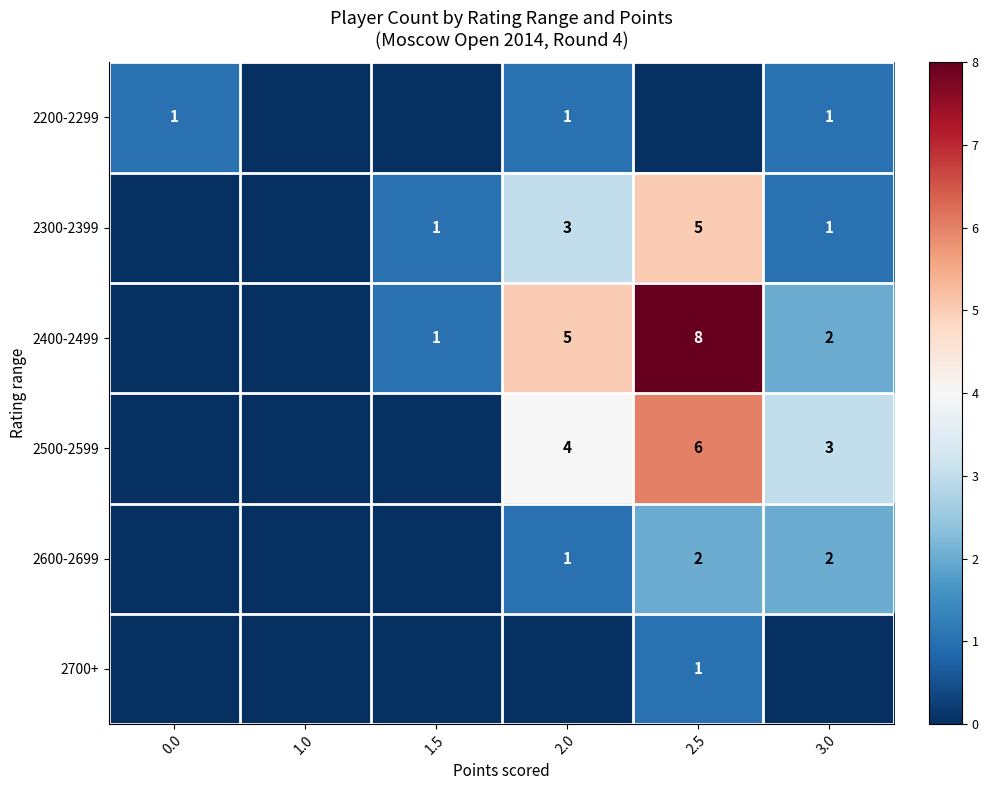

The value of 2200-2299 at 2.0 is 0. True or false?

False